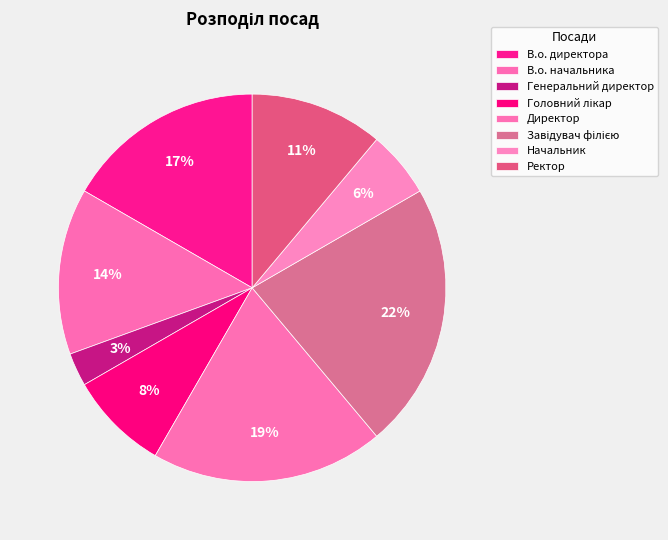

Rank the categories by value from lowest to highest.

Генеральний директор, Начальник, Головний лікар, Ректор, В.о. начальника, В.о. директора, Директор, Завідувач філією